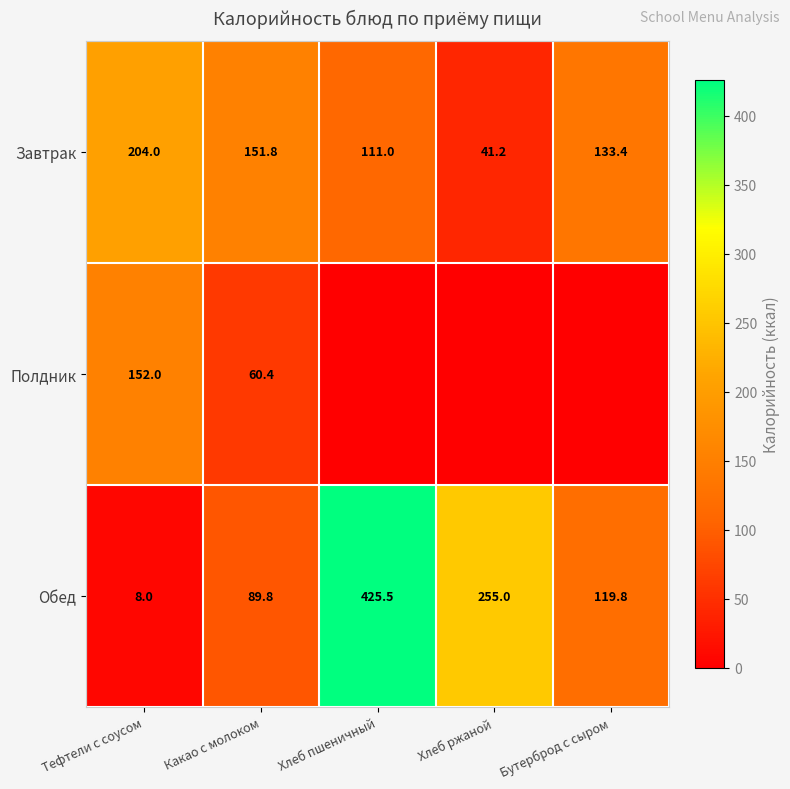

How many data points in Завтрак are above 133?

3